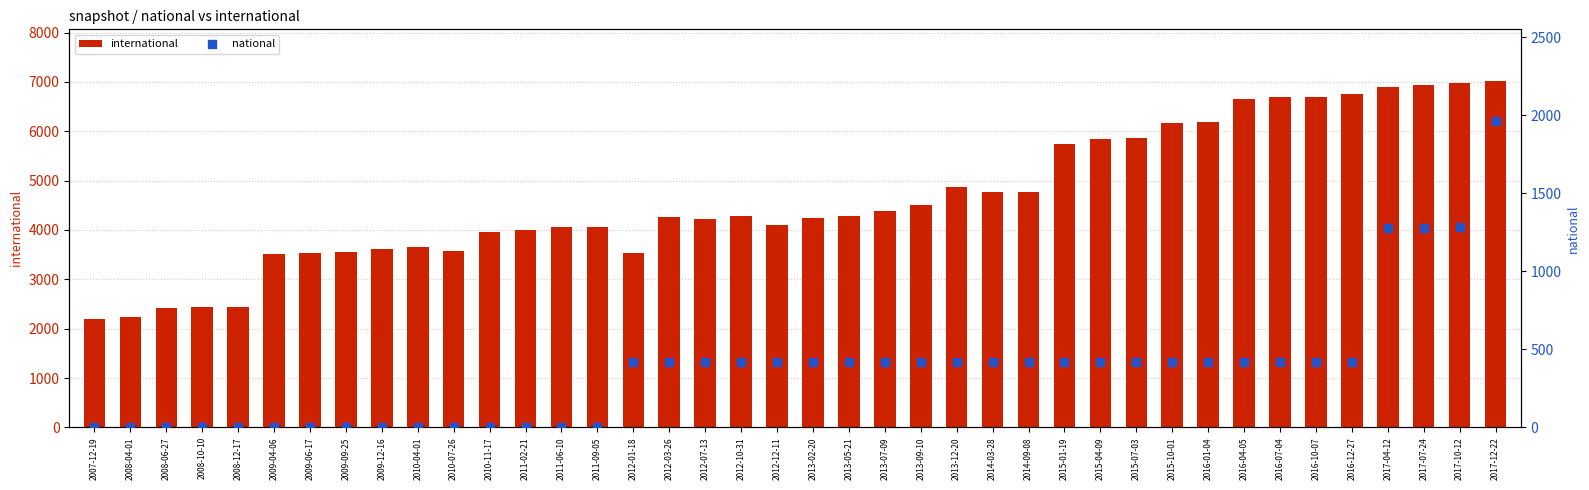

Which series contains the highest Y value?

international